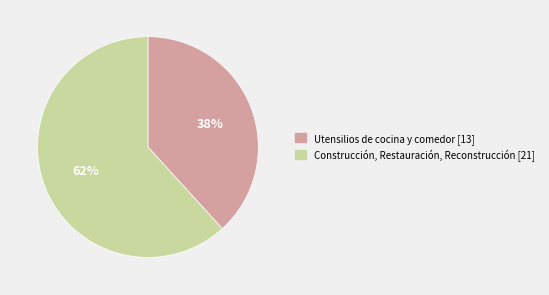

Which has a higher value, Construcción, Restauración, Reconstrucción or Utensilios de cocina y comedor?

Construcción, Restauración, Reconstrucción